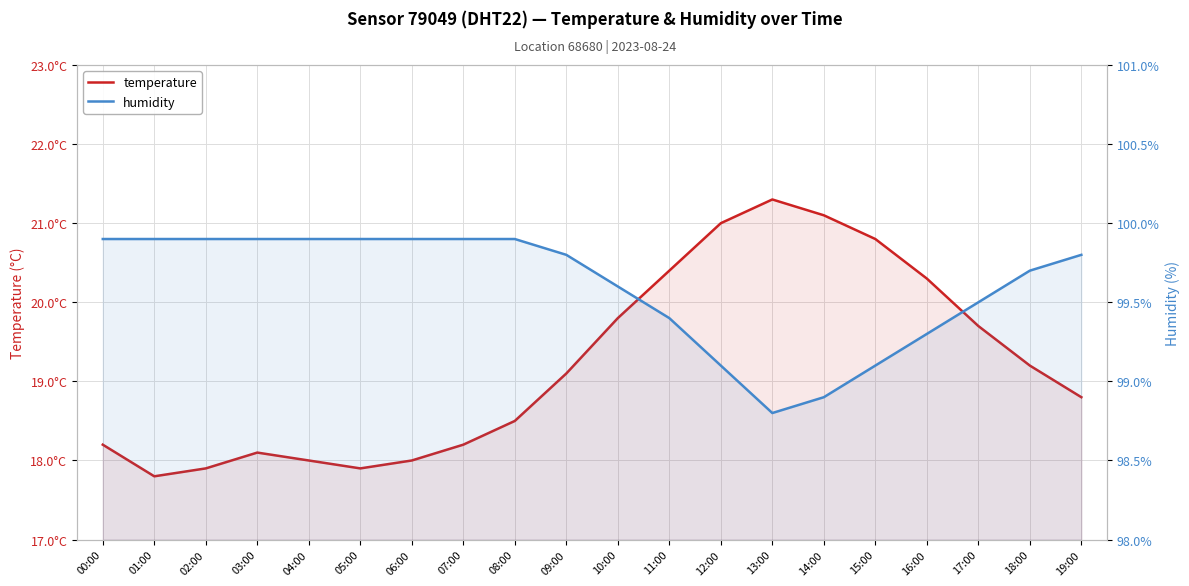

What value does the humidity series have at 08:00?

99.9